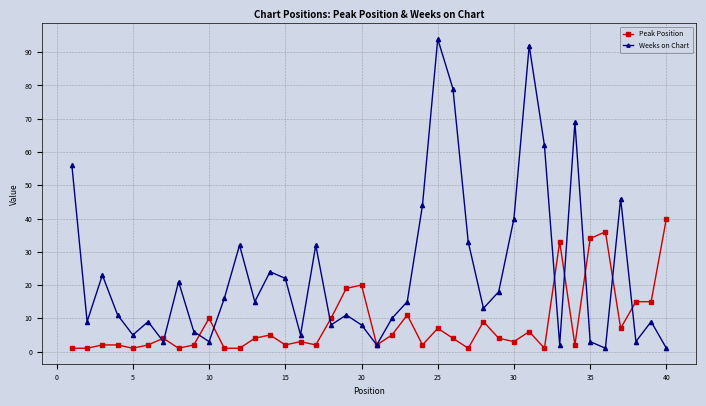

True or false: Weeks on Chart has more than 2 points higher than both neighbors.

True